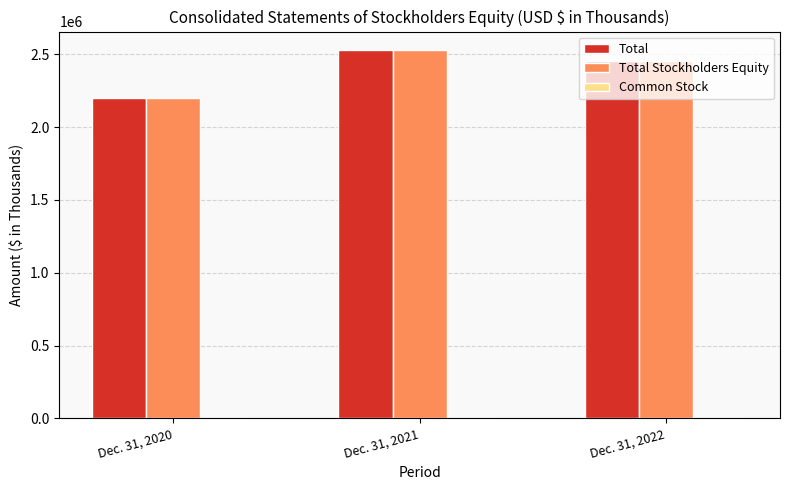

At which label does Total reach its peak?

Dec. 31, 2021